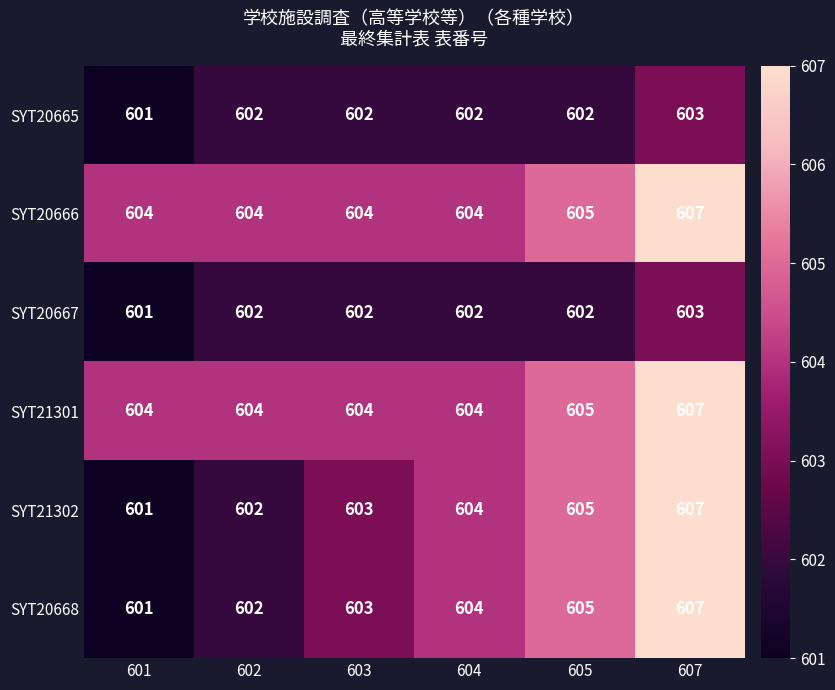

What is the difference between the maximum and minimum values in the SYT21301 series?

3